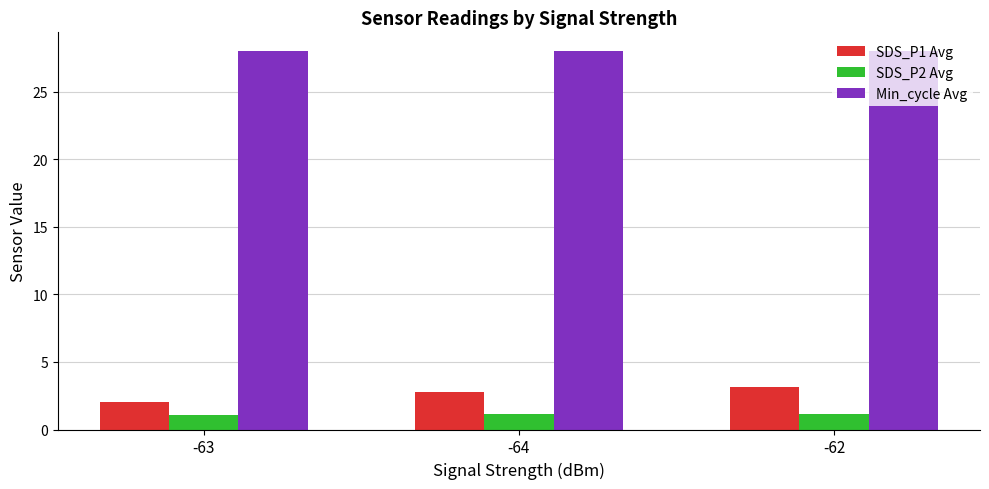

What is the label of the 2nd bar from the left?

-64